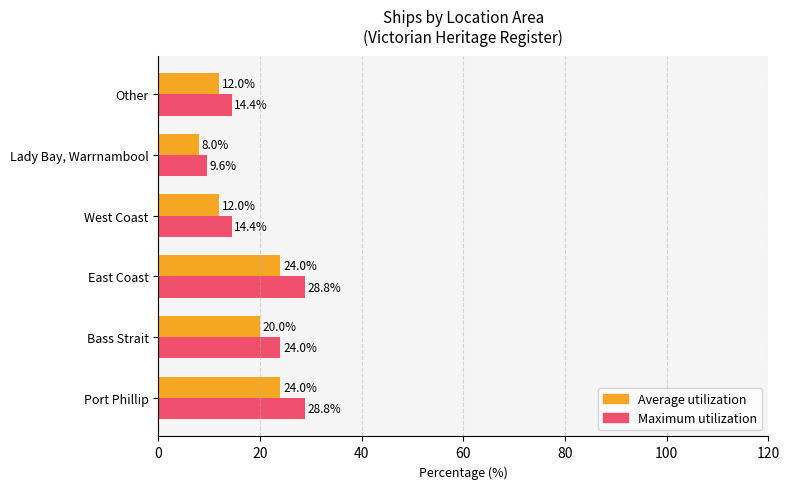

What is the highest value of the Maximum utilization series?

28.8